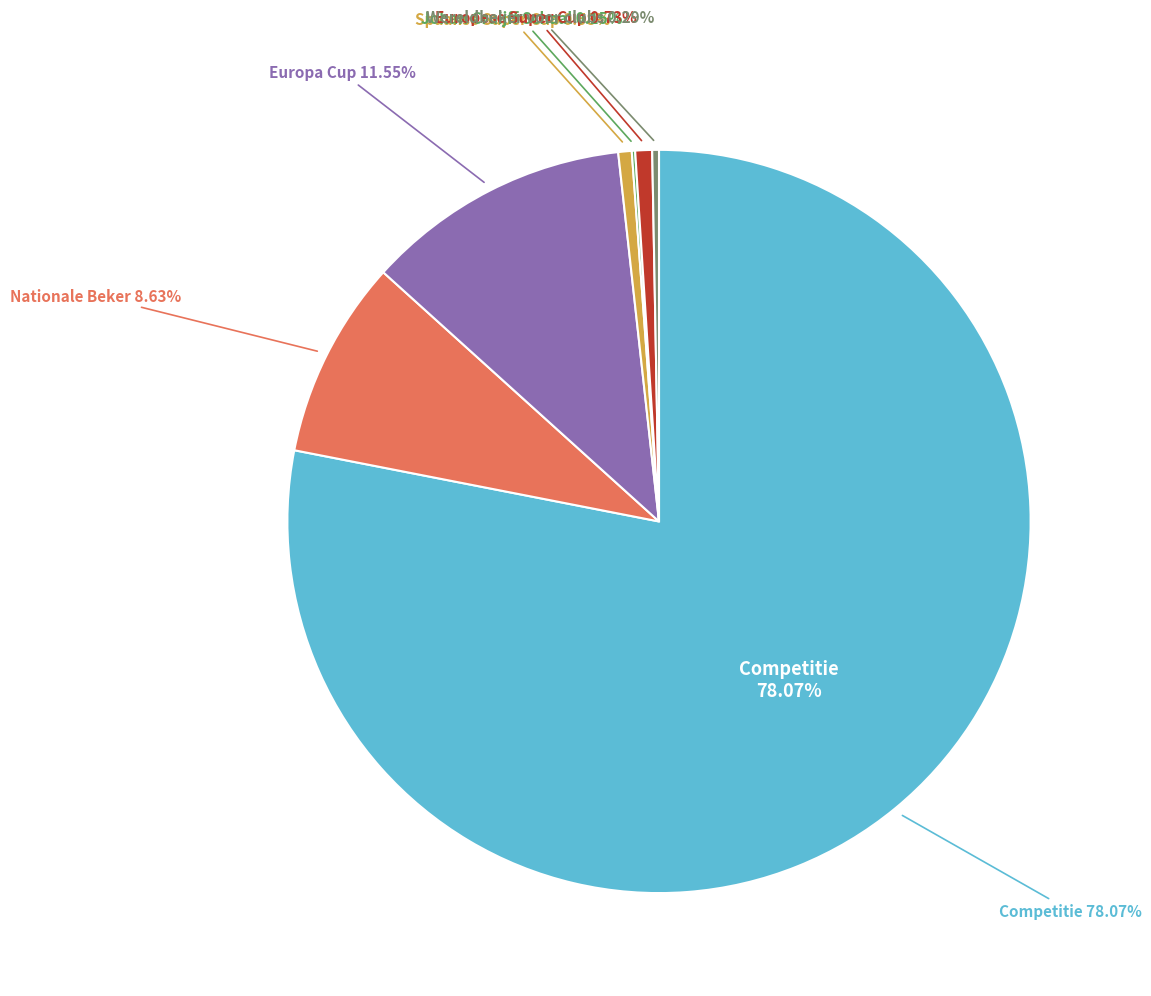

Is it true that Wereldbeker voor clubs is 1% of the pie?

False